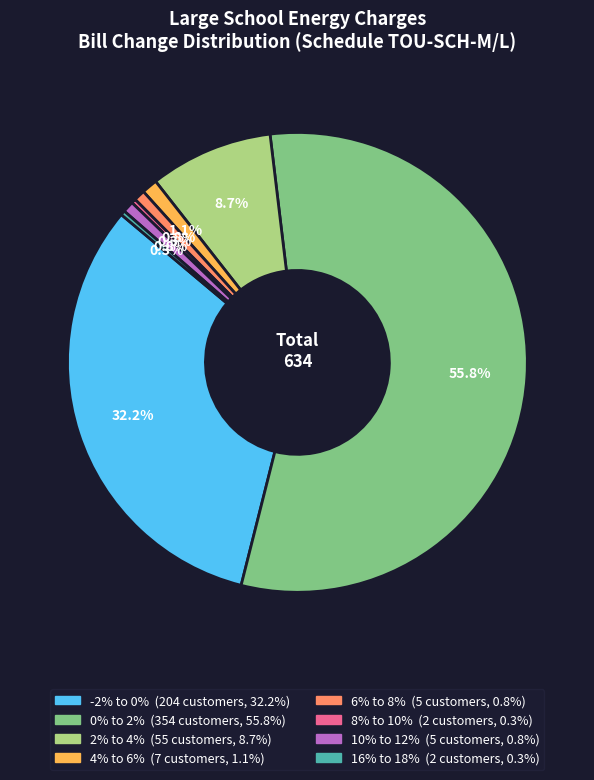

Combined, what portion of the pie is 10% to 12% and 6% to 8%?

1.6%